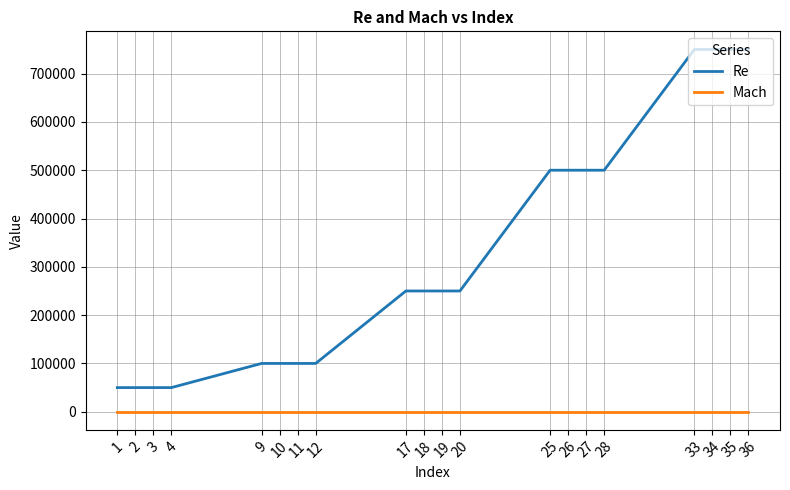

The Mach series shows 0.0 at 1. True or false?

True